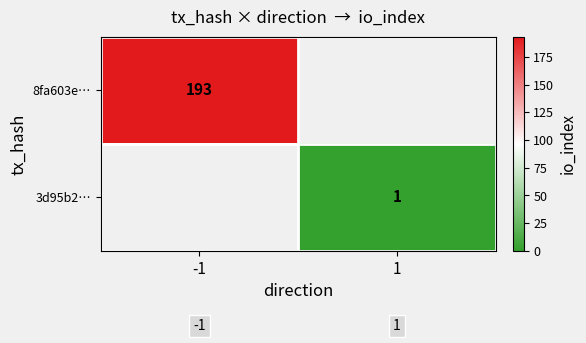

What is the difference between the highest and lowest values at -1?

193